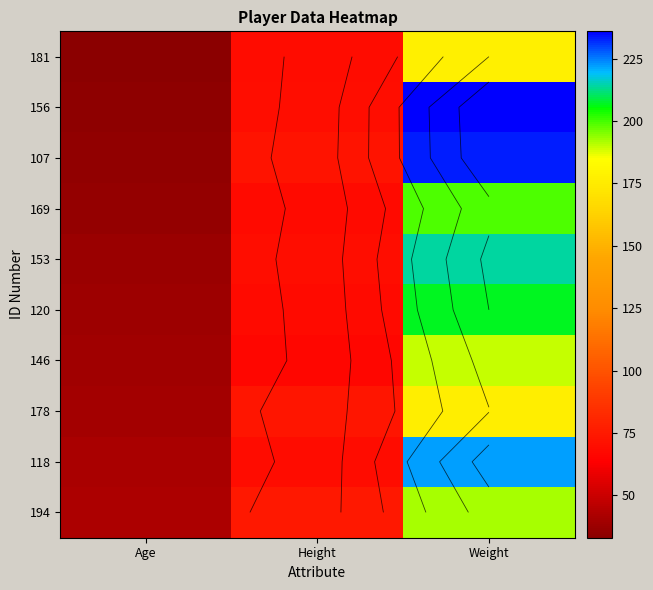

What is the maximum value for 156?

236